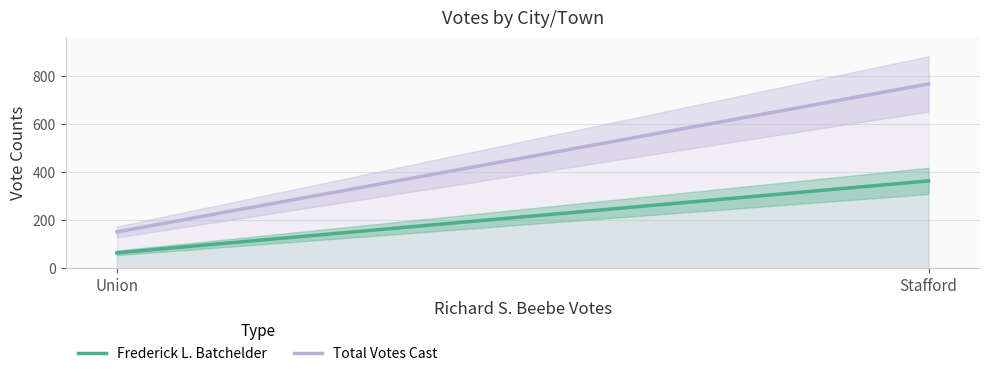

Reading left to right, what are all the values shown in this chart?

Frederick L. Batchelder: 65	364
Total Votes Cast: 152	767